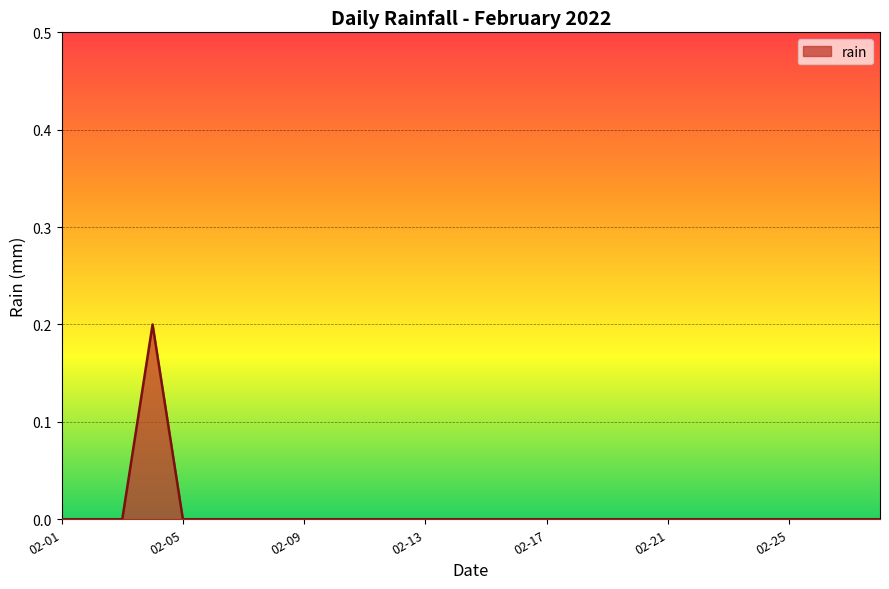

How many lines are shown in the chart?

1